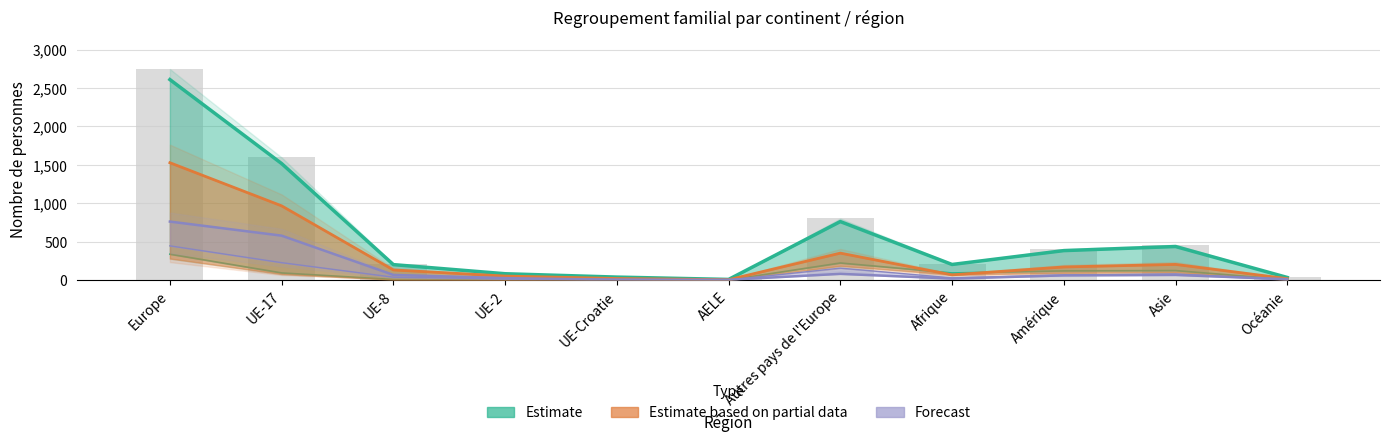

True or false: Conjoint (etrangers) has a value of 100.0 at Amérique.

False